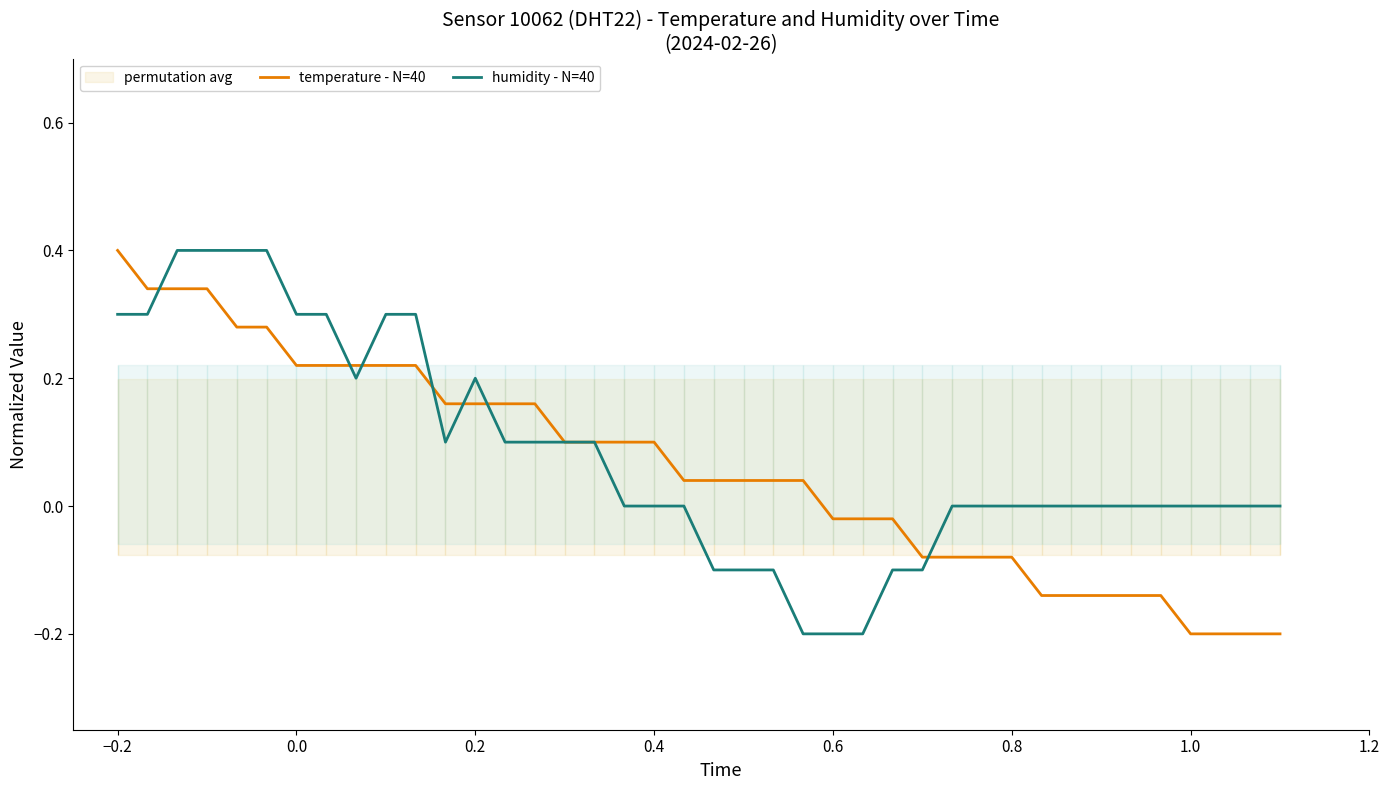

Is it true that temperature - N=40 equals -0.2 at 1.0?

True